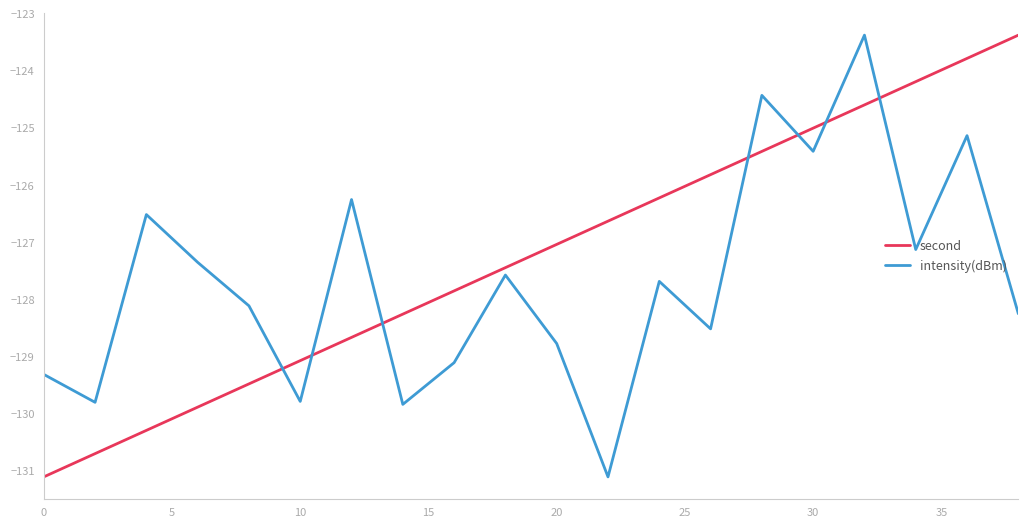

Which series ends up on top after the final intersection of second and intensity(dBm)?

second